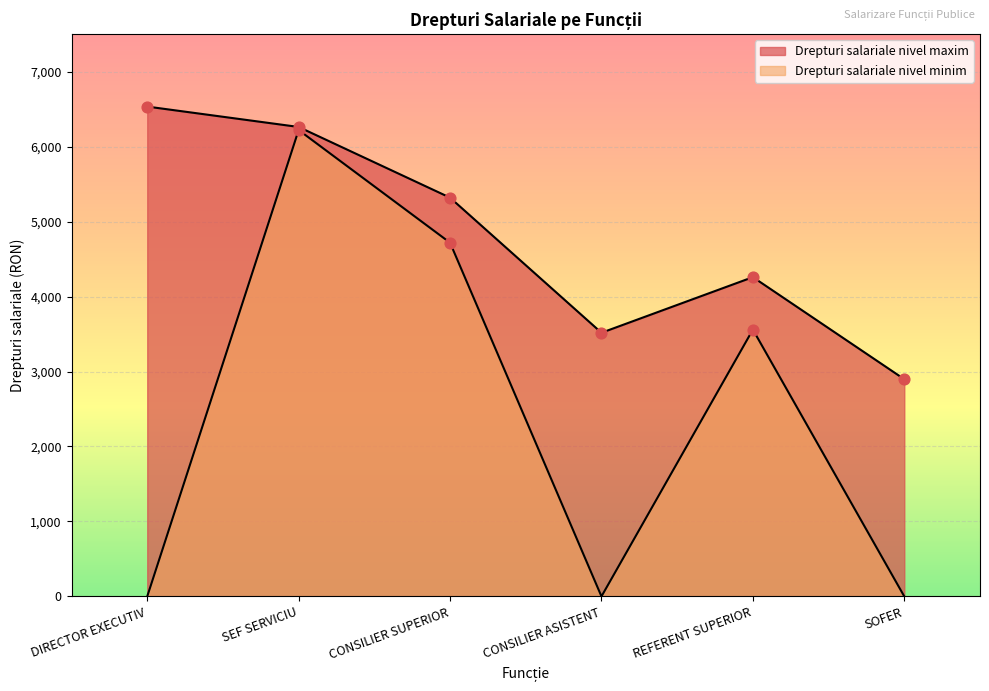

What are all the series names shown in the legend?

Drepturi salariale nivel minim, Drepturi salariale nivel maxim